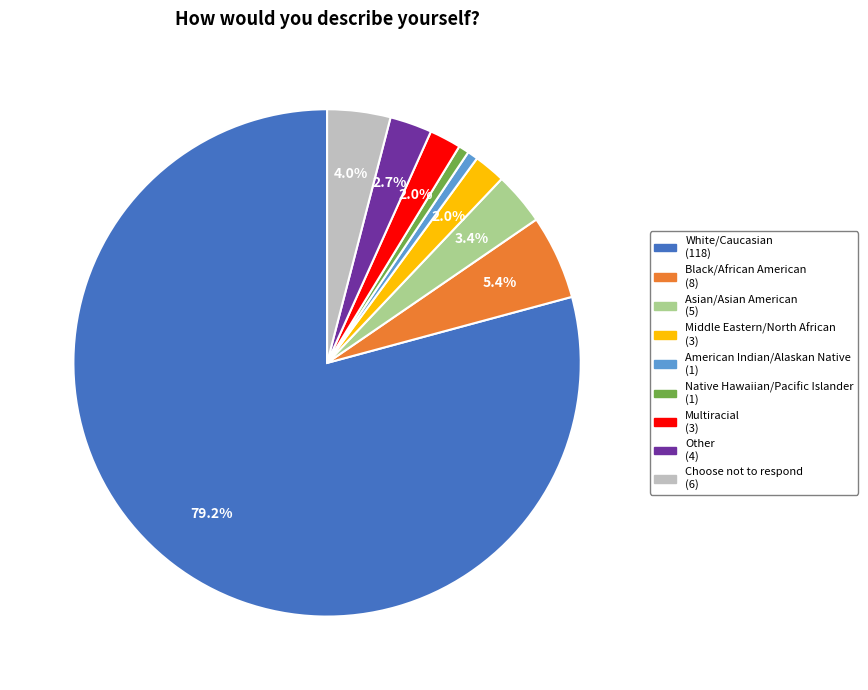

What is the largest slice in the pie chart?

White/Caucasian